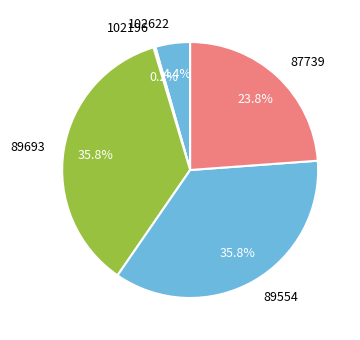

Do 87739 and 89554 together represent more than half of the pie?

Yes